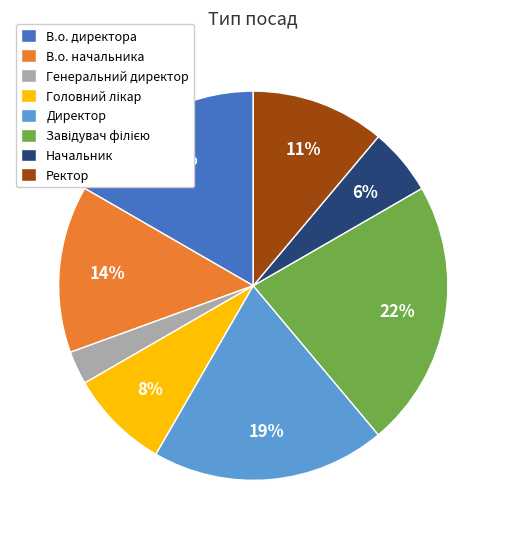

Combined, do В.о. директора and Начальник account for over 50%?

No